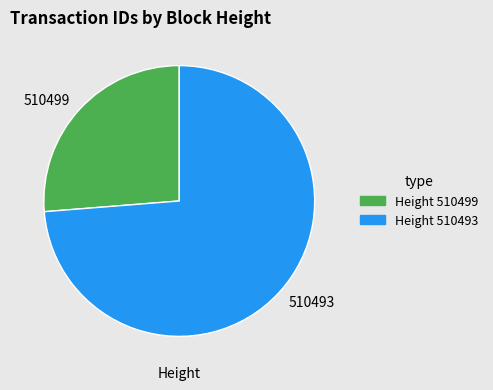

Is there any slice that represents more than half of the pie?

Yes